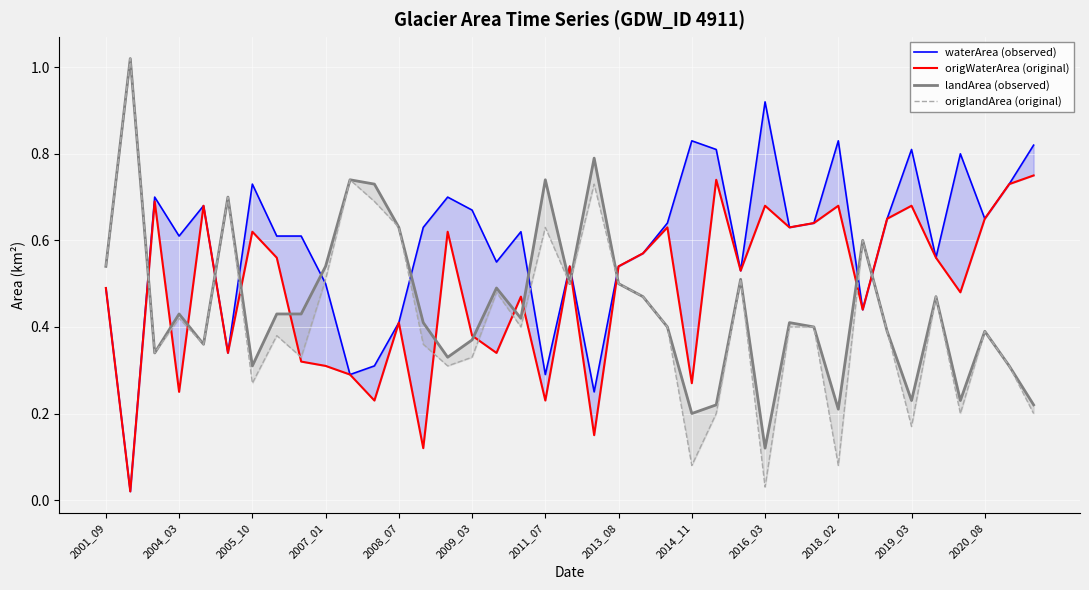

Is the value of landArea (observed) at 2014_11 greater than the value of waterArea (observed) at 2001_09?

No